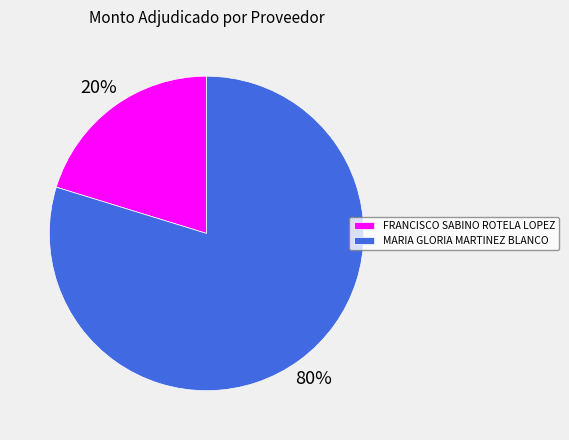

Between FRANCISCO SABINO ROTELA LOPEZ and MARIA GLORIA MARTINEZ BLANCO, which is larger?

MARIA GLORIA MARTINEZ BLANCO